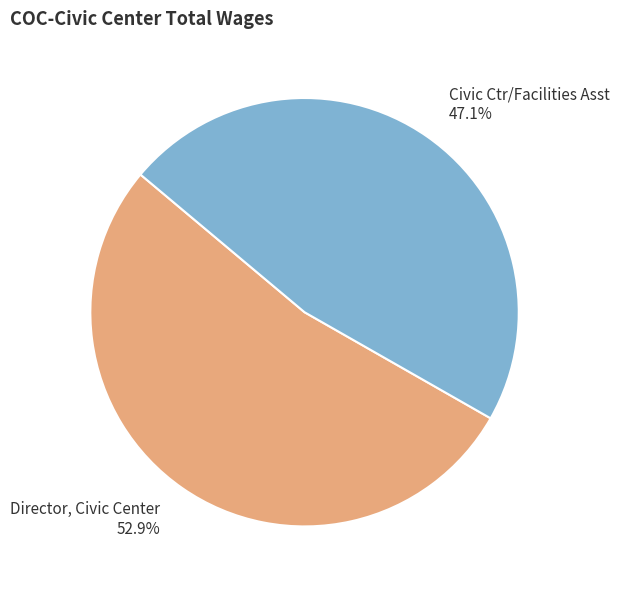

To the nearest percent, what is the average slice percentage?

50%